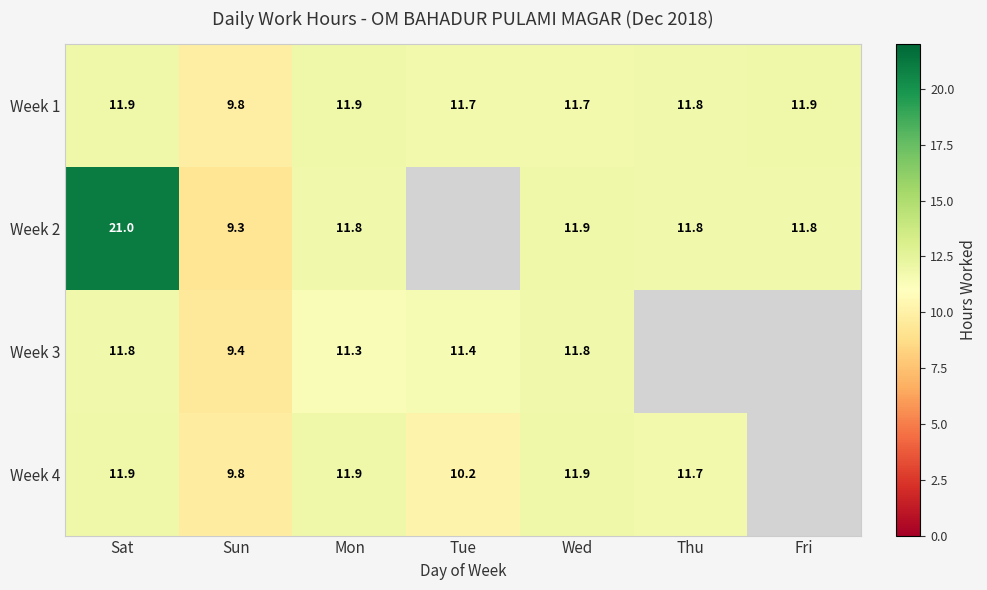

How many categories are shown in the chart?

7